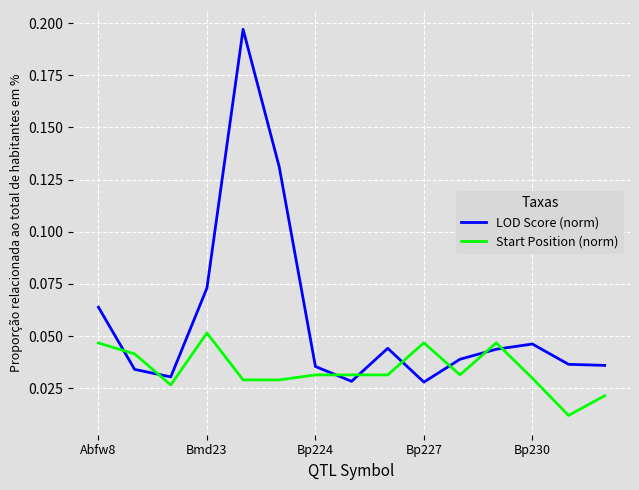

What are all the series names shown in the legend?

LOD Score (norm), Start Position (norm)